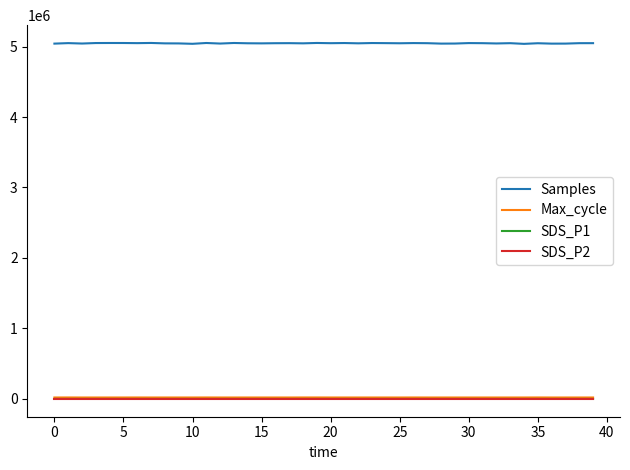

Which series has the largest range (max minus min)?

Samples